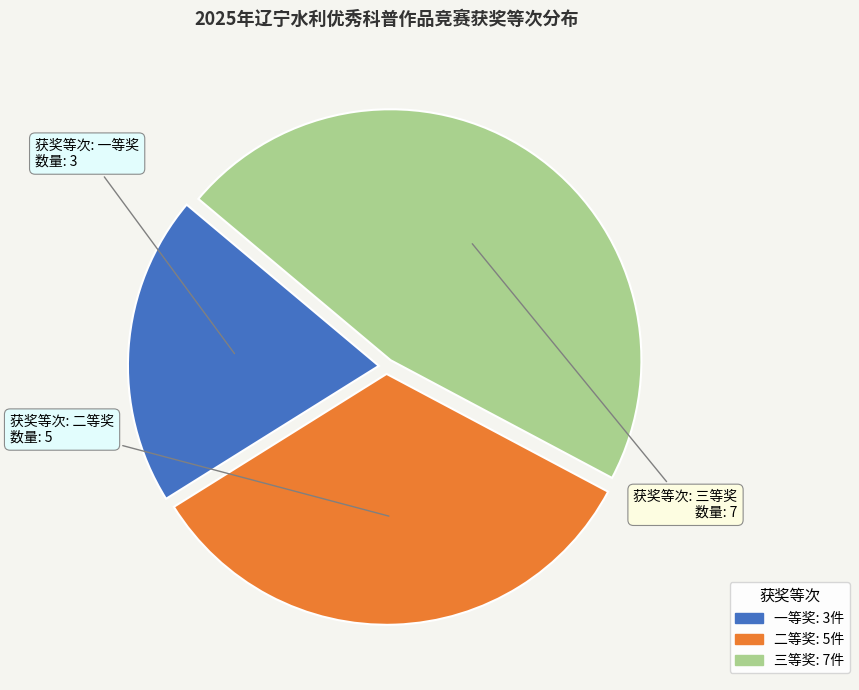

True or false: 二等奖 accounts for 27% of the total.

False